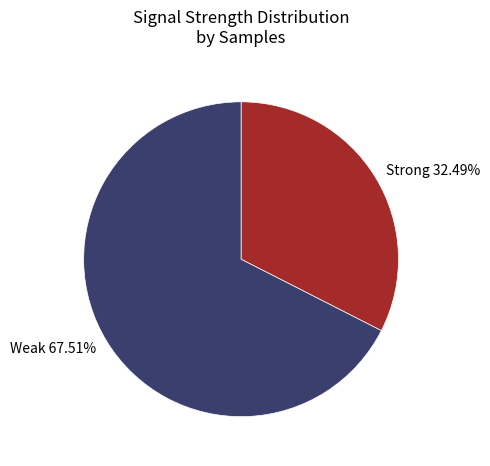

Is there a majority slice in this chart?

Yes